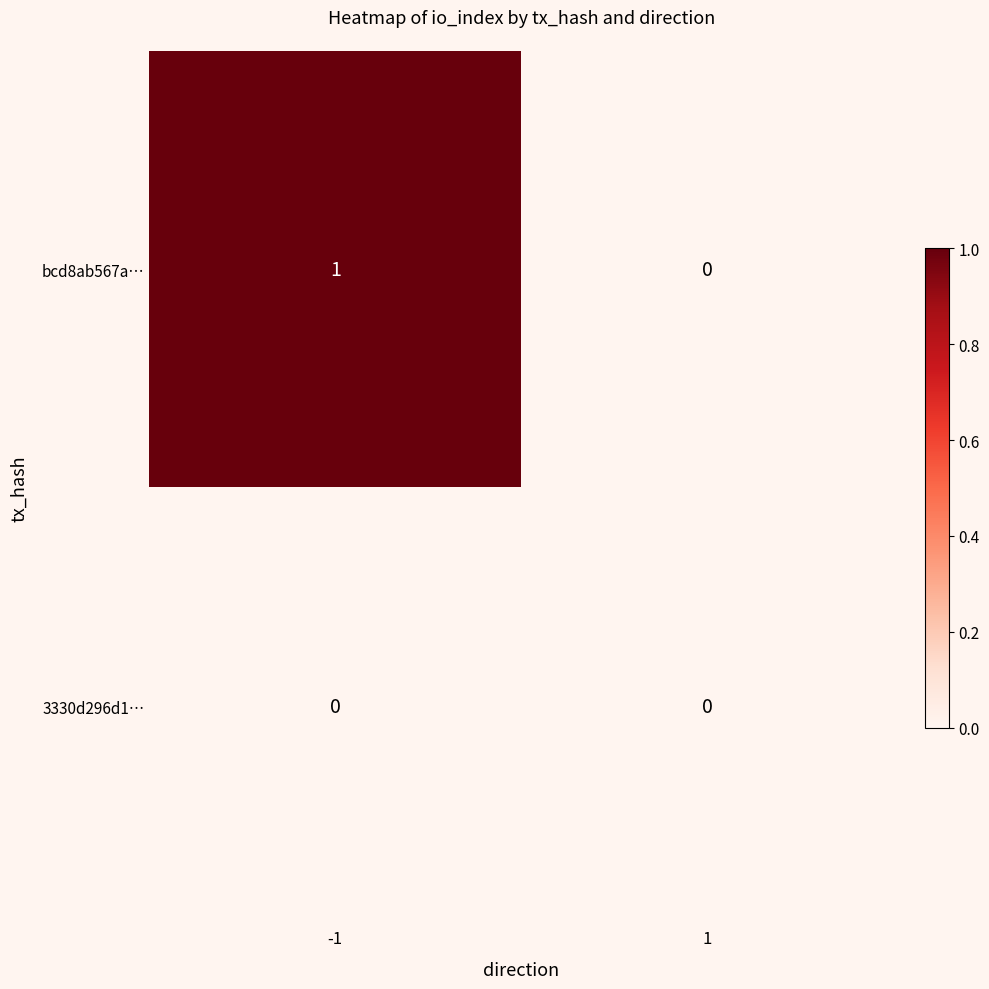

Reading left to right, list all the values displayed in this chart.

bcd8ab567a…: -1=1	1=0
3330d296d1…: -1=0	1=0